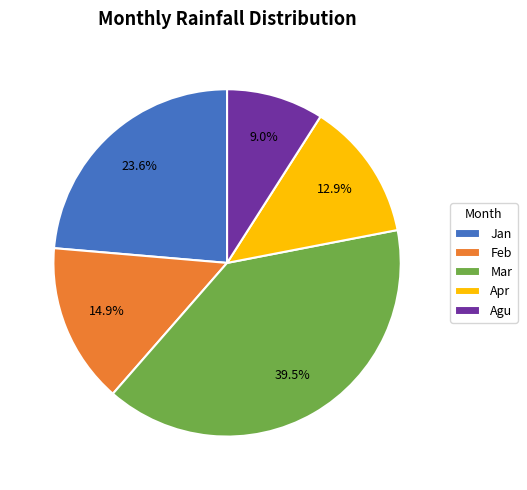

Is Mar the majority of the pie?

No